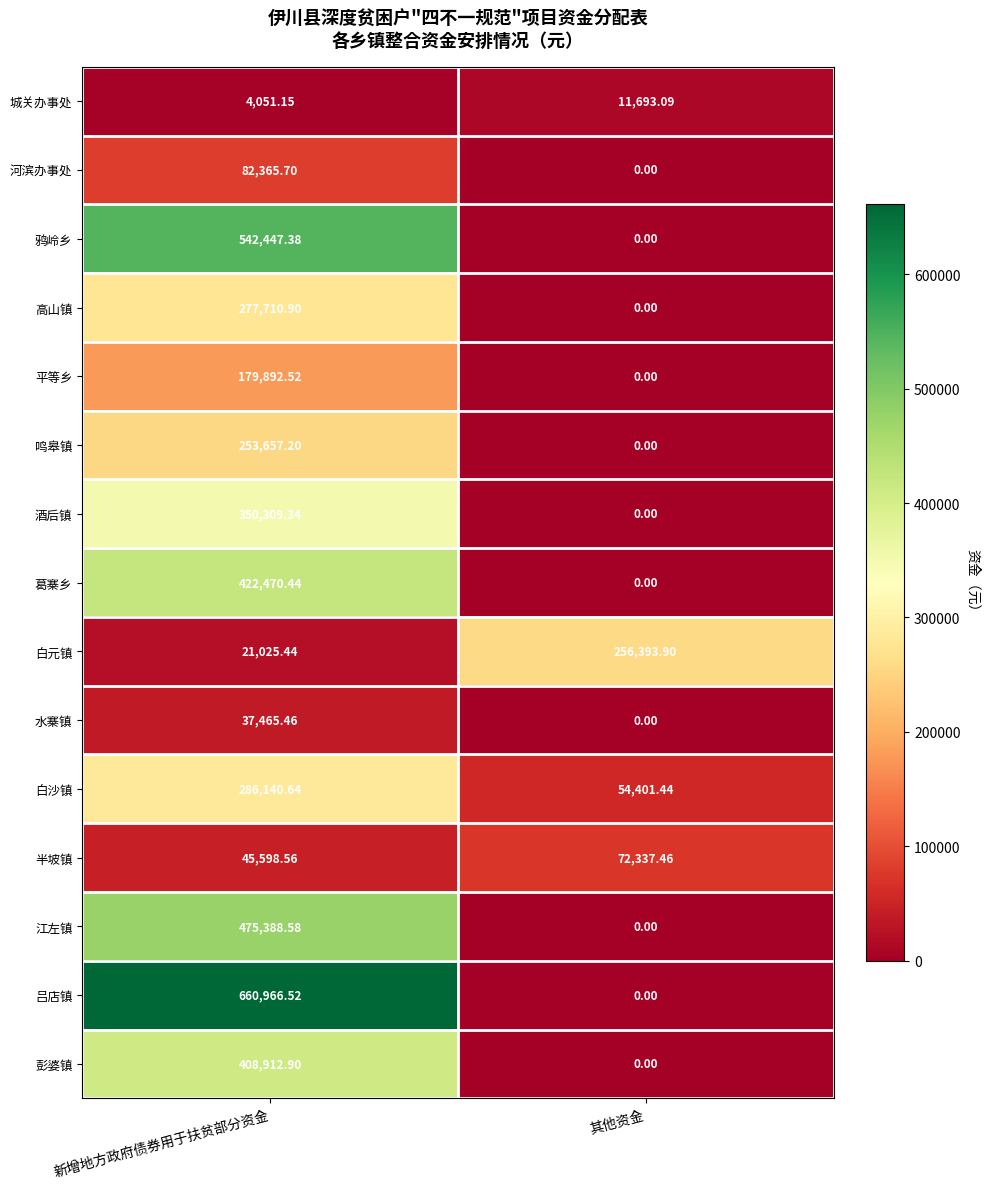

Which series changed the most between 新增地方政府债券用于扶贫部分资金 and 其他资金?

吕店镇